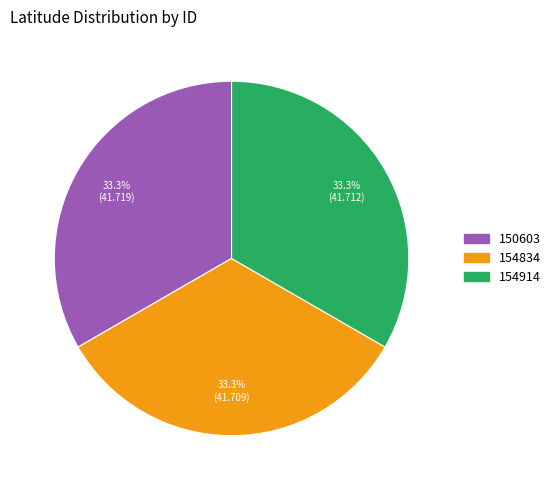

Is there a majority slice in this chart?

No